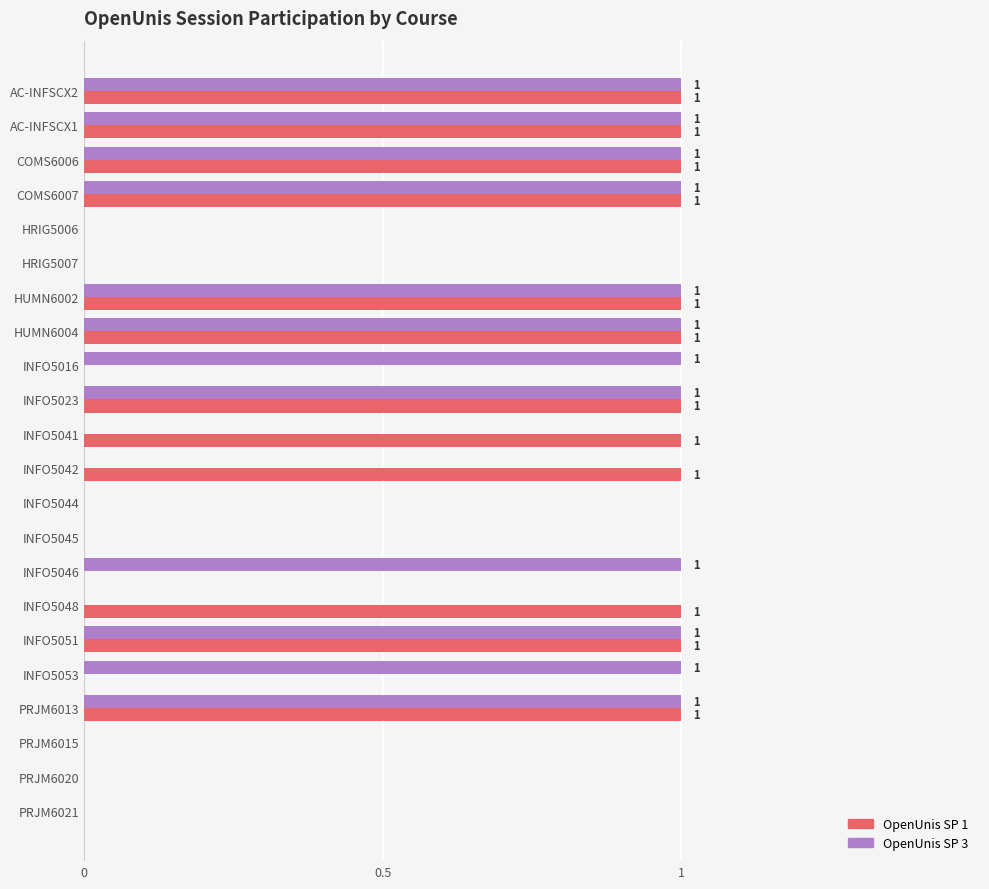

What are all the series names shown in the legend?

OpenUnis SP 1, OpenUnis SP 3